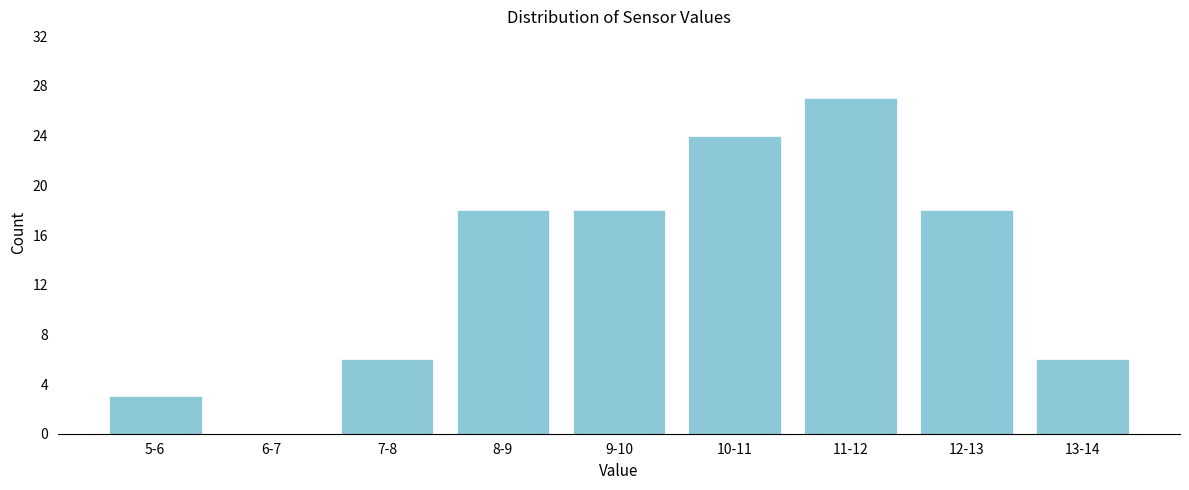

Reading left to right, what are all the values shown in this chart?

5-6=3	6-7=0	7-8=6	8-9=18	9-10=18	10-11=24	11-12=27	12-13=18	13-14=6